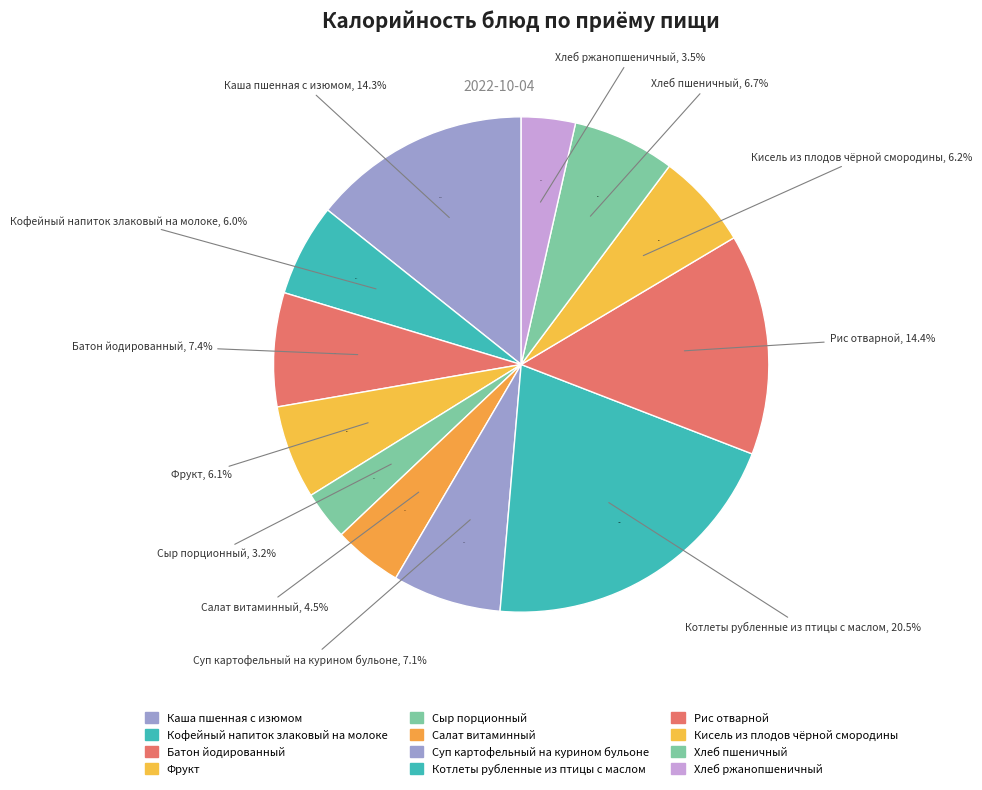

Is it true that Суп картофельный на курином бульоне is 7% of the pie?

True